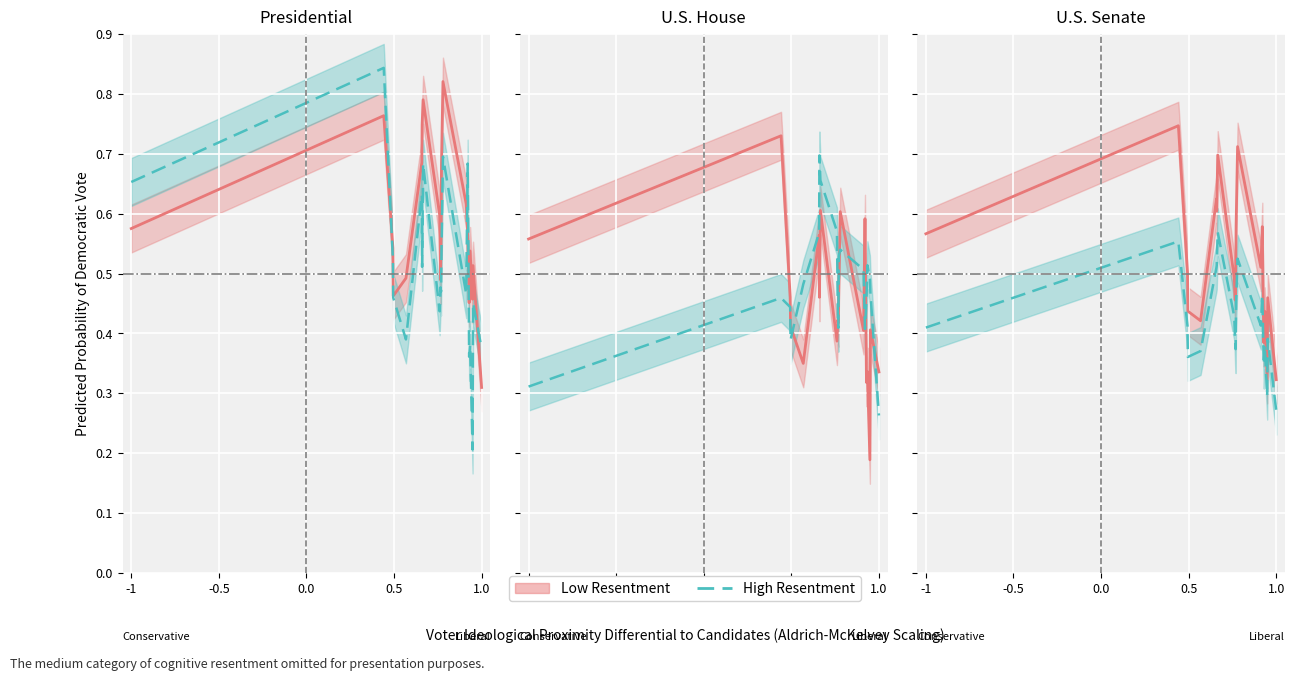

What is the average value of the High Resentment series?

0.4